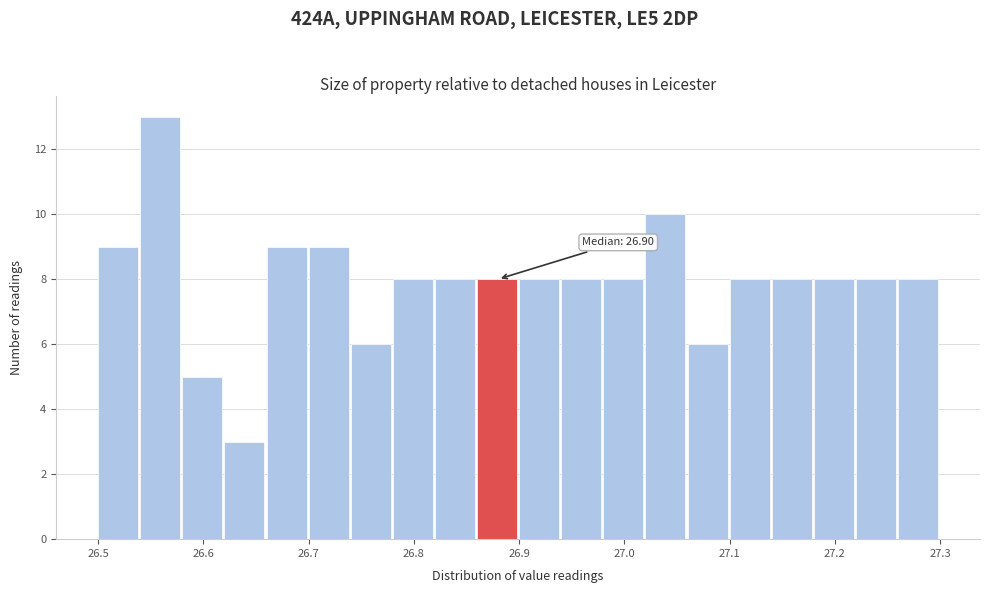

Over which range of the x-axis is the bar tallest?

26.54 to 26.58